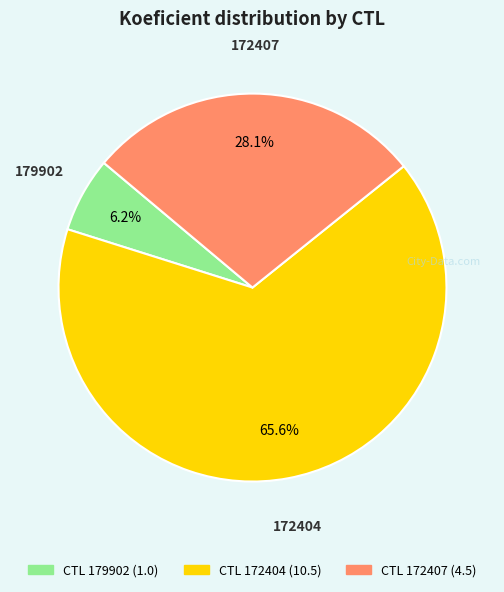

Does any single category account for the majority?

Yes